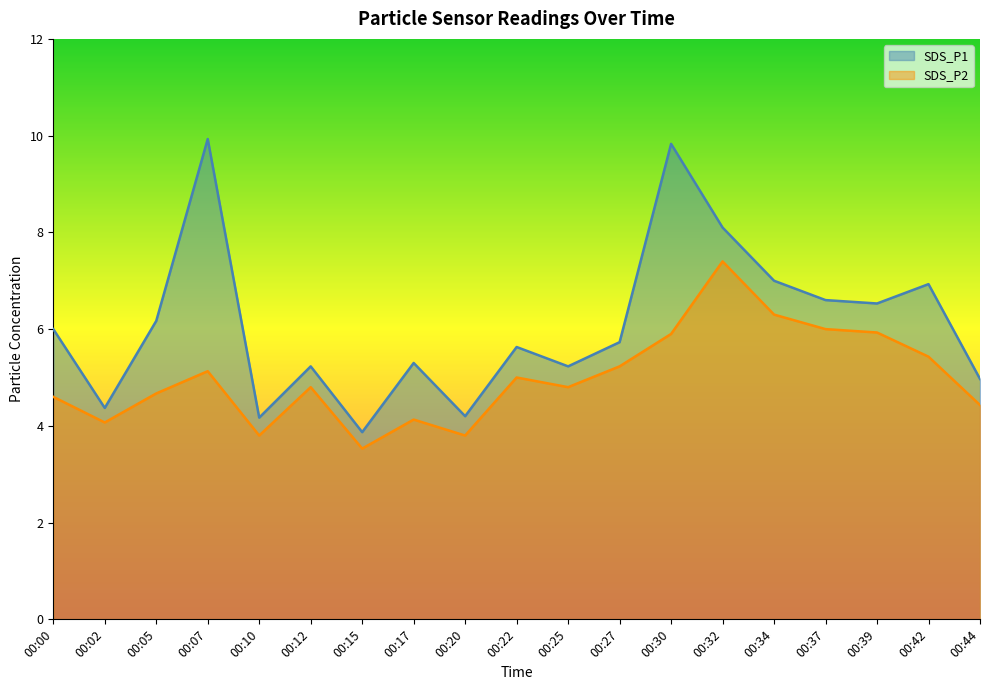

The value of SDS_P1 at 00:44 is 7.9. True or false?

False